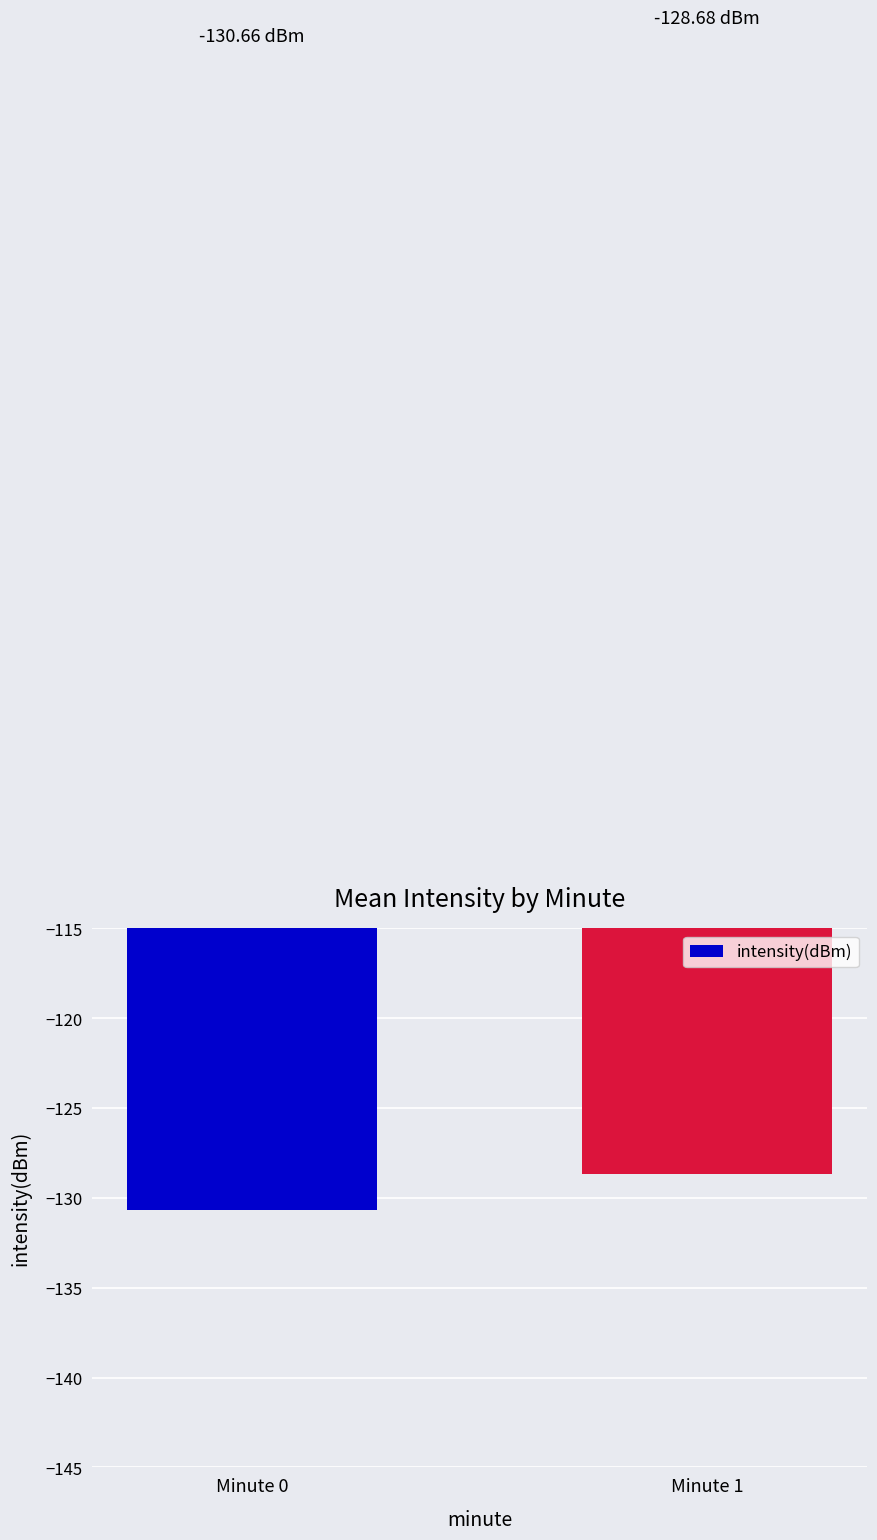

Are the bars grouped side by side (vs. stacked)?

No